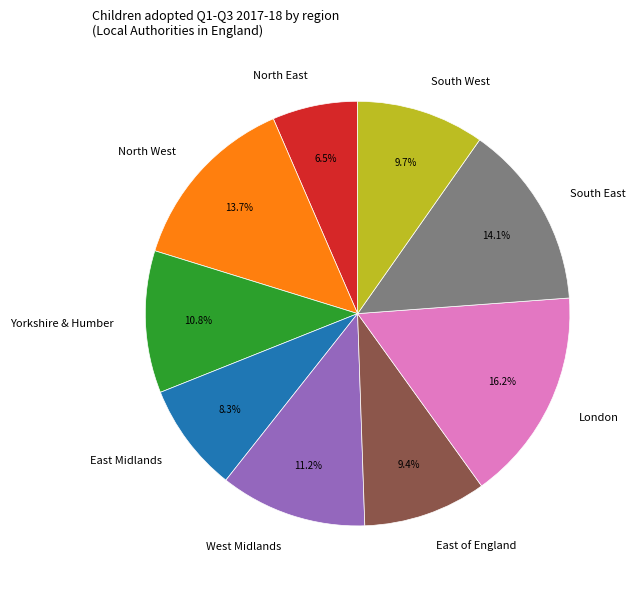

Which has a higher value, East of England or South East?

South East